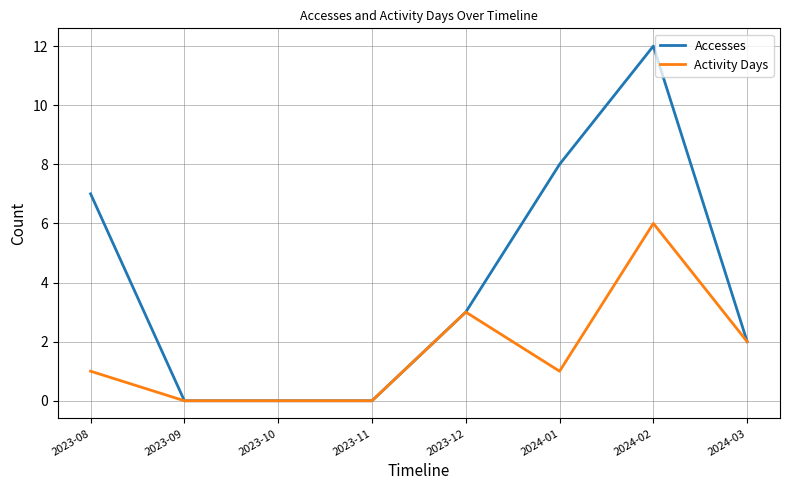

At how many categories does at least one series exceed 11?

1